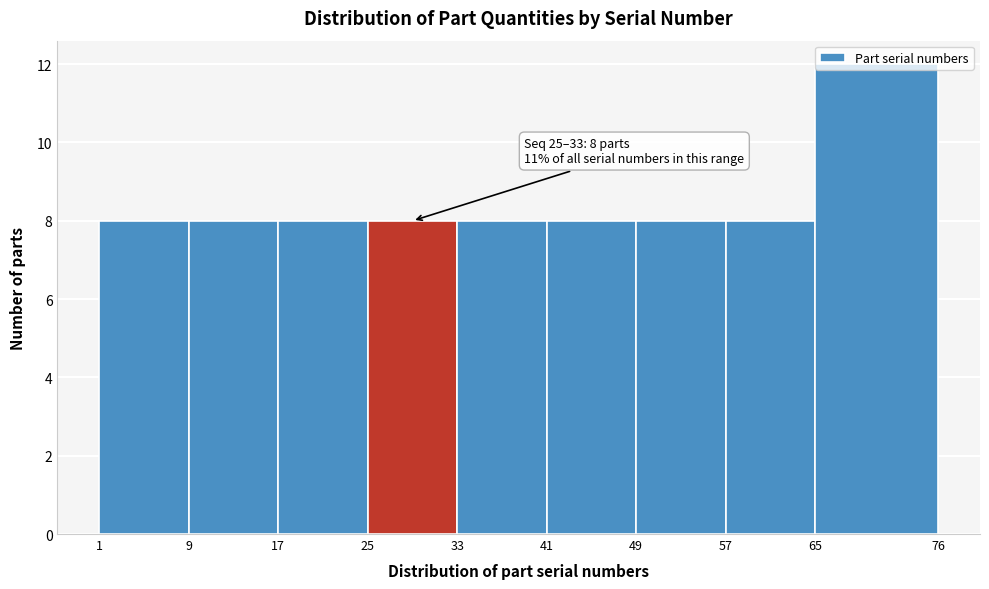

Over which range of the x-axis is the bar tallest?

65 to 76